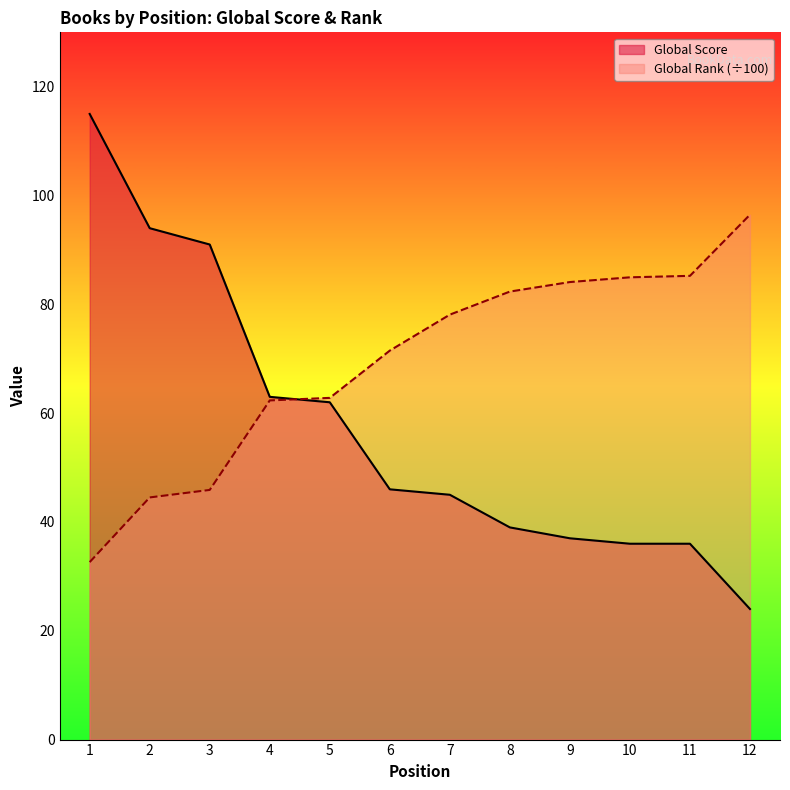

Reading left to right, extract all data points from this chart.

Global Score: 115.0	94.0	91.0	63.0	62.0	46.0	45.0	39.0	37.0	36.0	36.0	24.0
Global Rank (scaled): 32.6	44.5	45.9	62.3	62.8	71.5	78.1	82.3	84.1	85.0	85.2	96.5